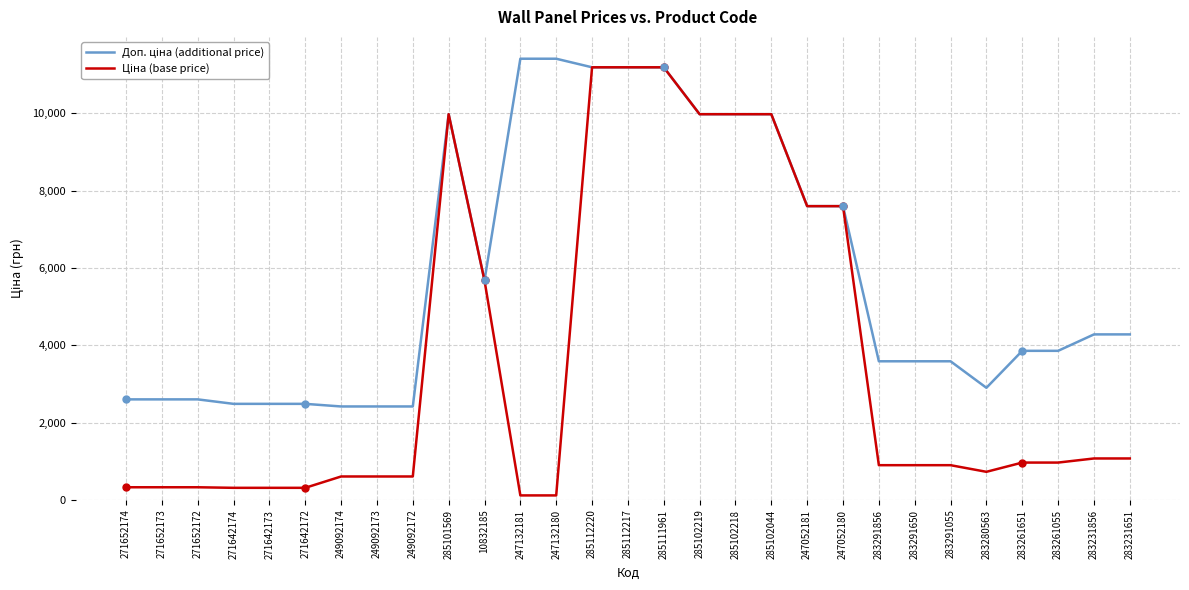

What is the total value across all series at 247052180?

15193.1